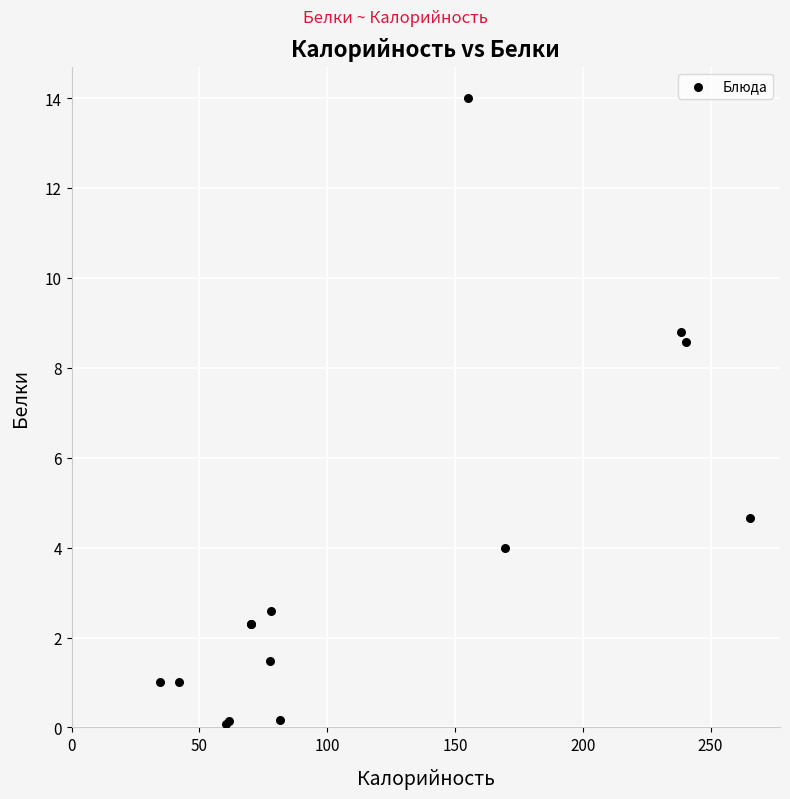

What Y value in the scatter plot is closest to 7?

8.6